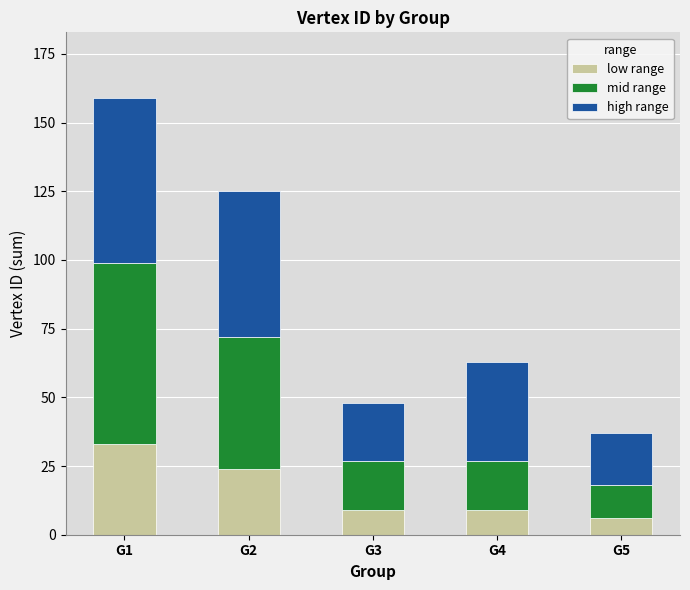

Where does the low range series first go above 9?

G1